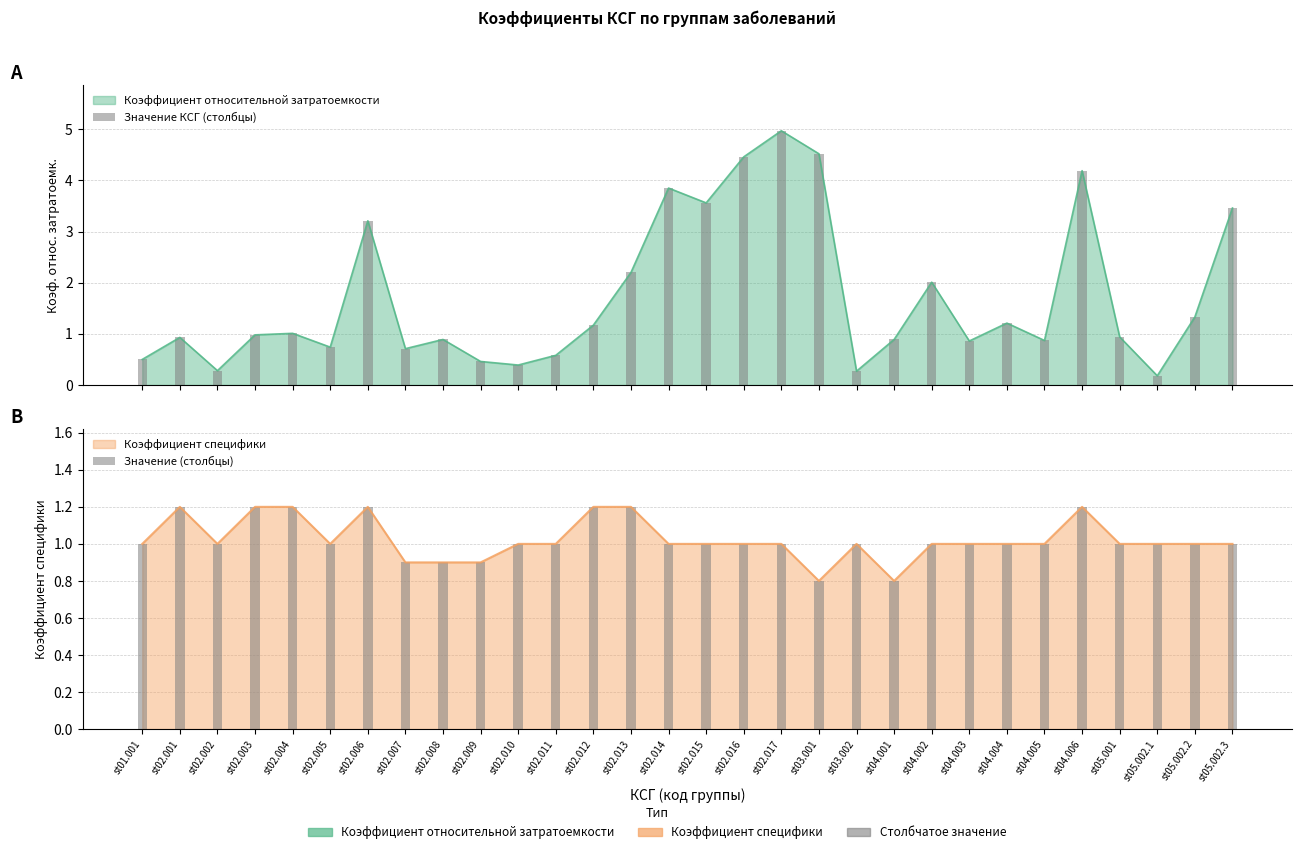

At which category does the chart reach its minimum across all series?

st05.002.1